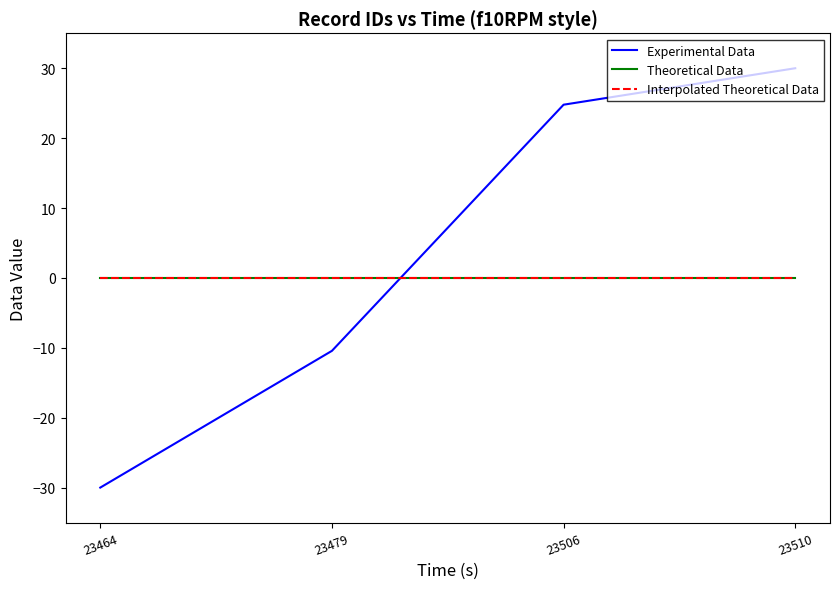

Is this an area chart (filled region under the line)?

No